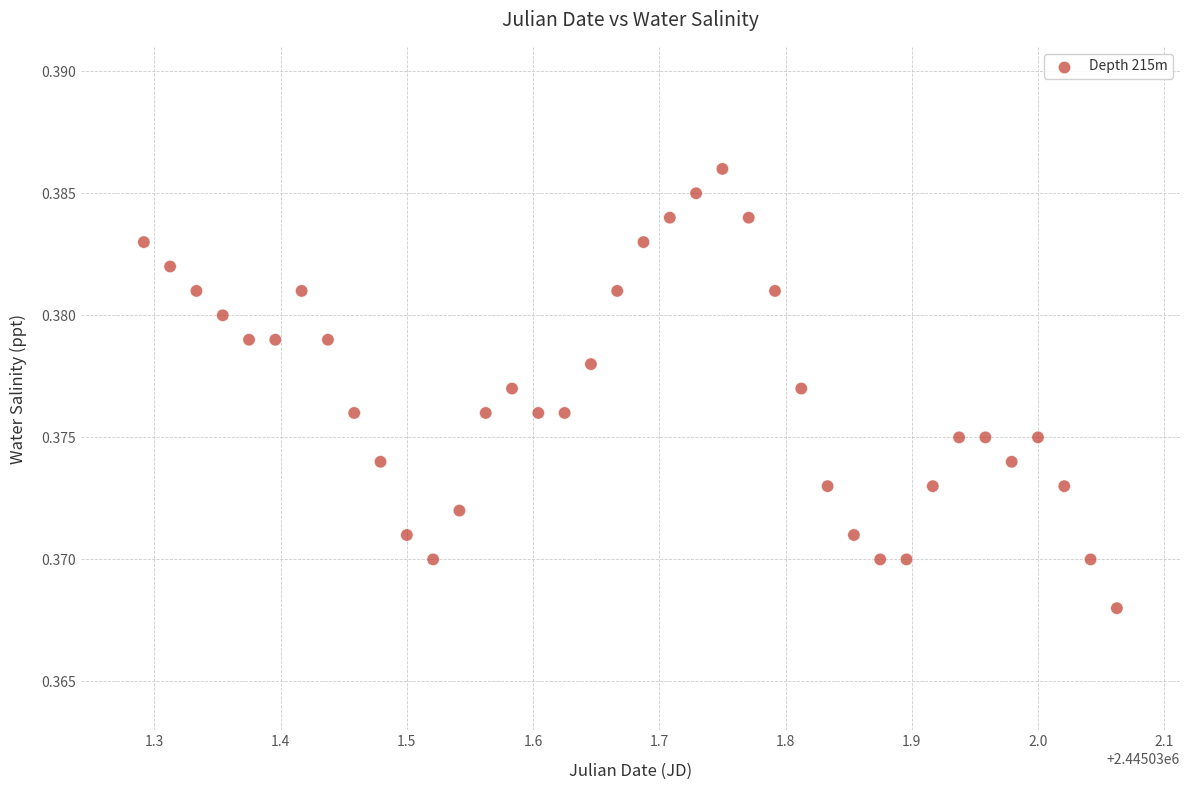

What is the range of X values (max minus min)?

0.8